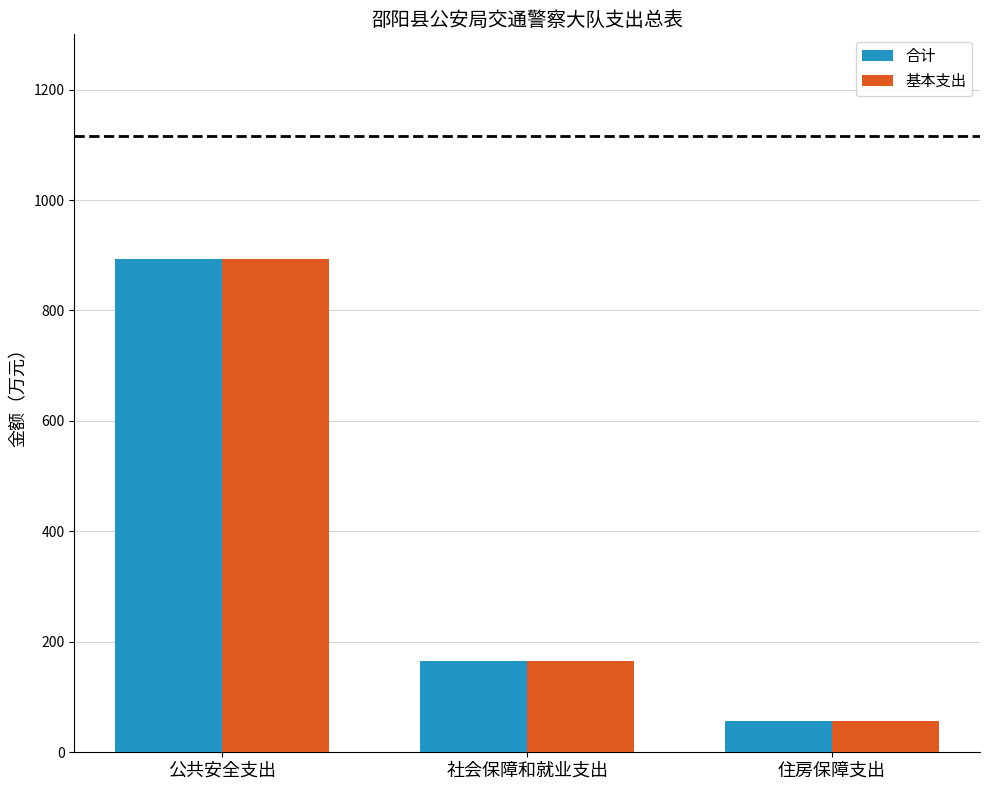

True or false: 合计 has a value of 376.7 at 公共安全支出.

False